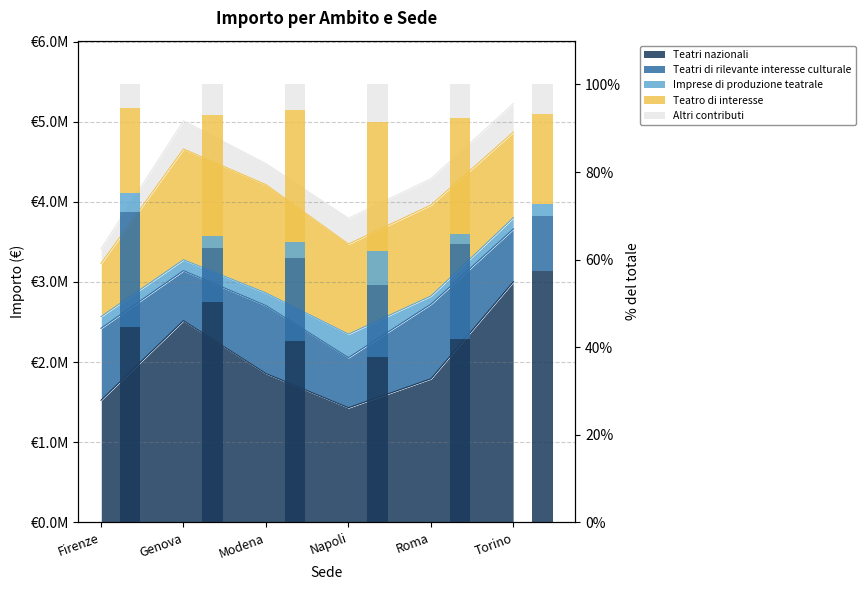

True or false: Imprese di produzione teatrale has a value of 4.9 at Modena.

False